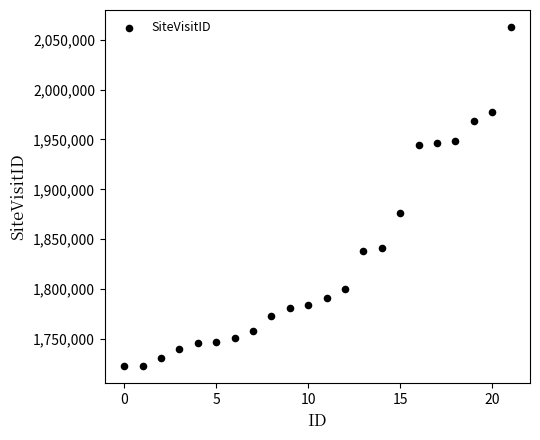

What is the range of Y values (max minus min)?

339982